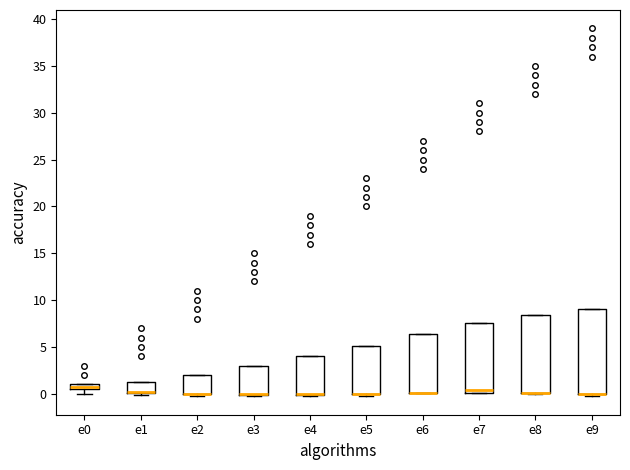

Where is the lower edge of the box for e2 on the y-axis? The values are not printed on the chart, so give them approximately, as read against the axis.

0.0